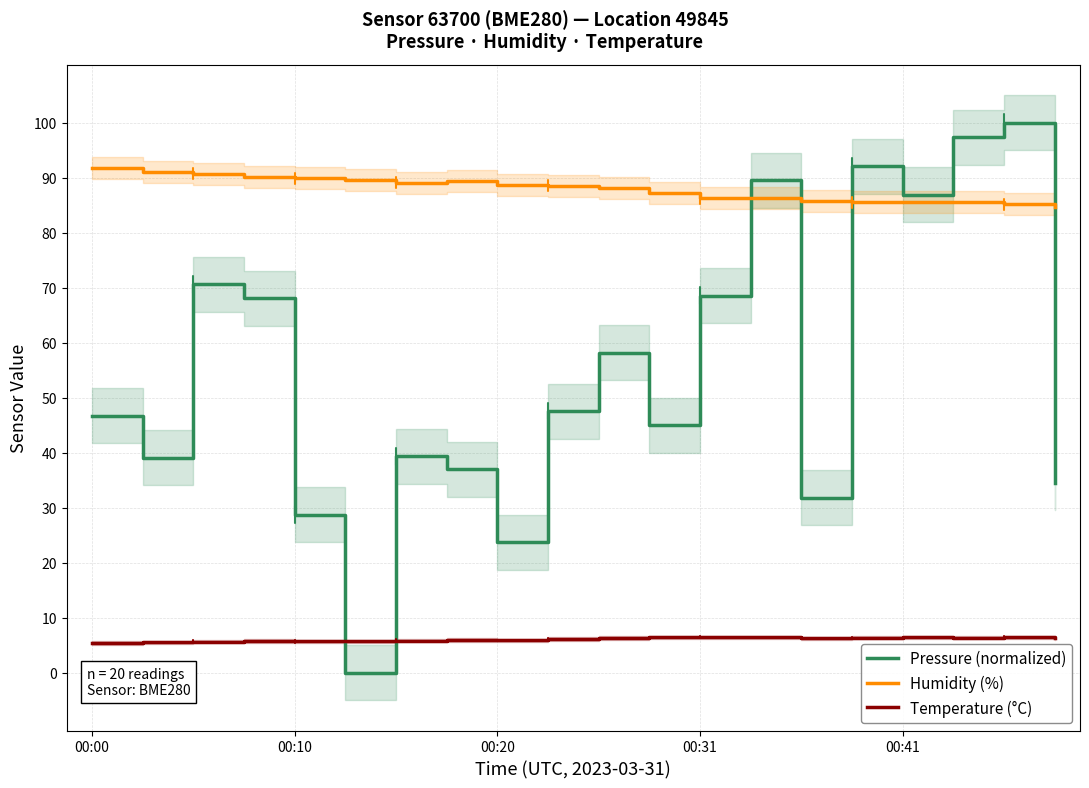

What is the maximum value for Pressure (normalized)?

100.0